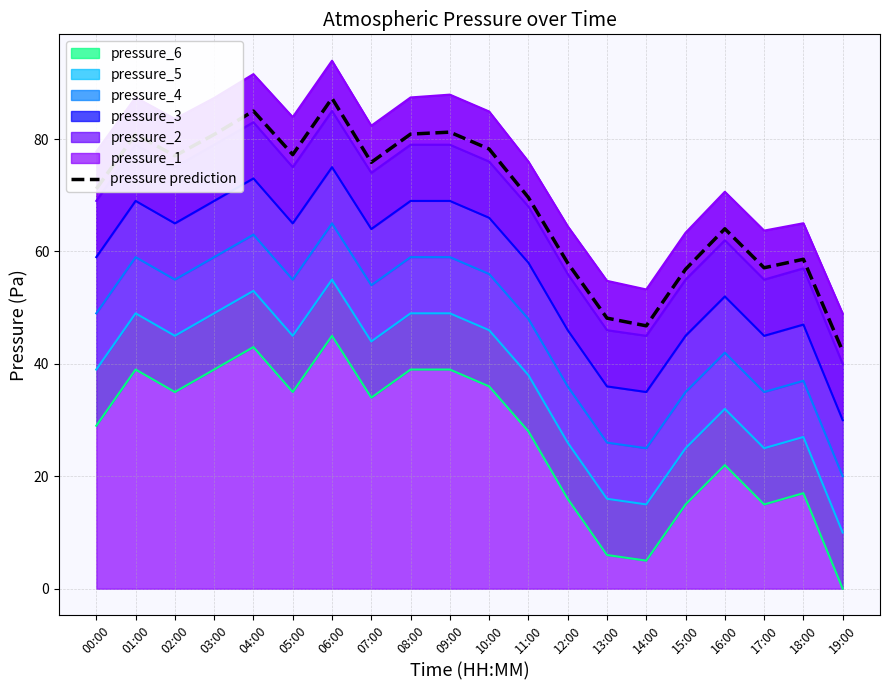

What is the label of the 7th point from the left?

06:00